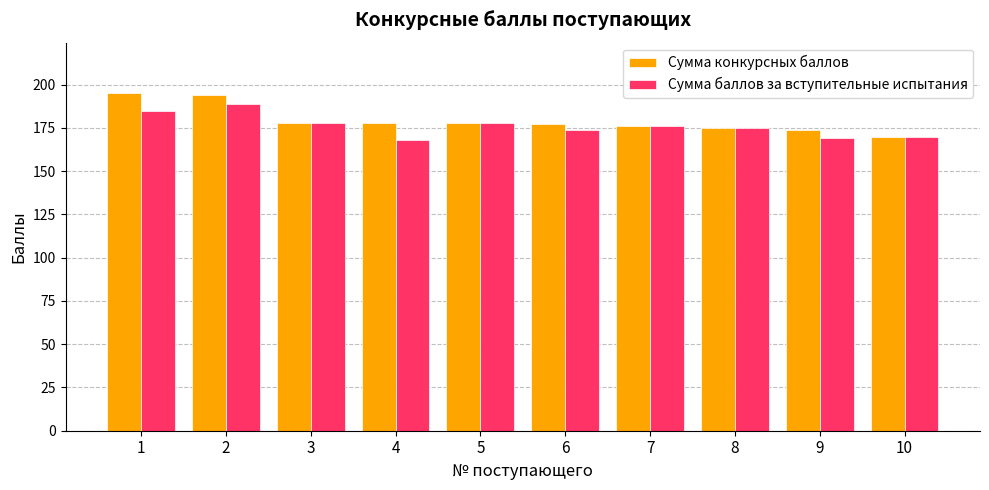

Between 1 and 3, which series saw the biggest shift?

Сумма конкурсных баллов